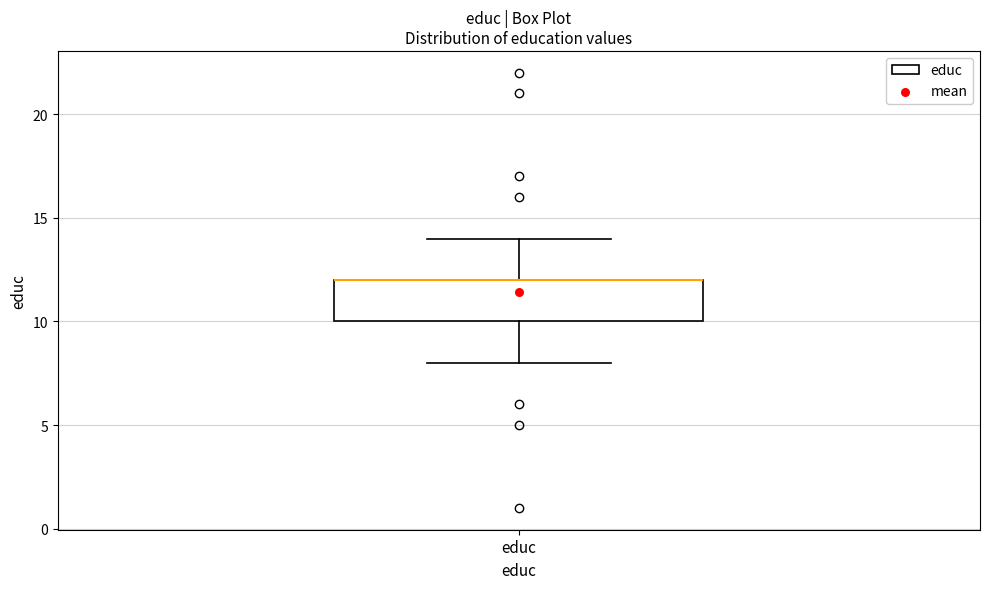

Where is the upper edge of the box for educ on the y-axis? The values are not printed on the chart, so give them approximately, as read against the axis.

12